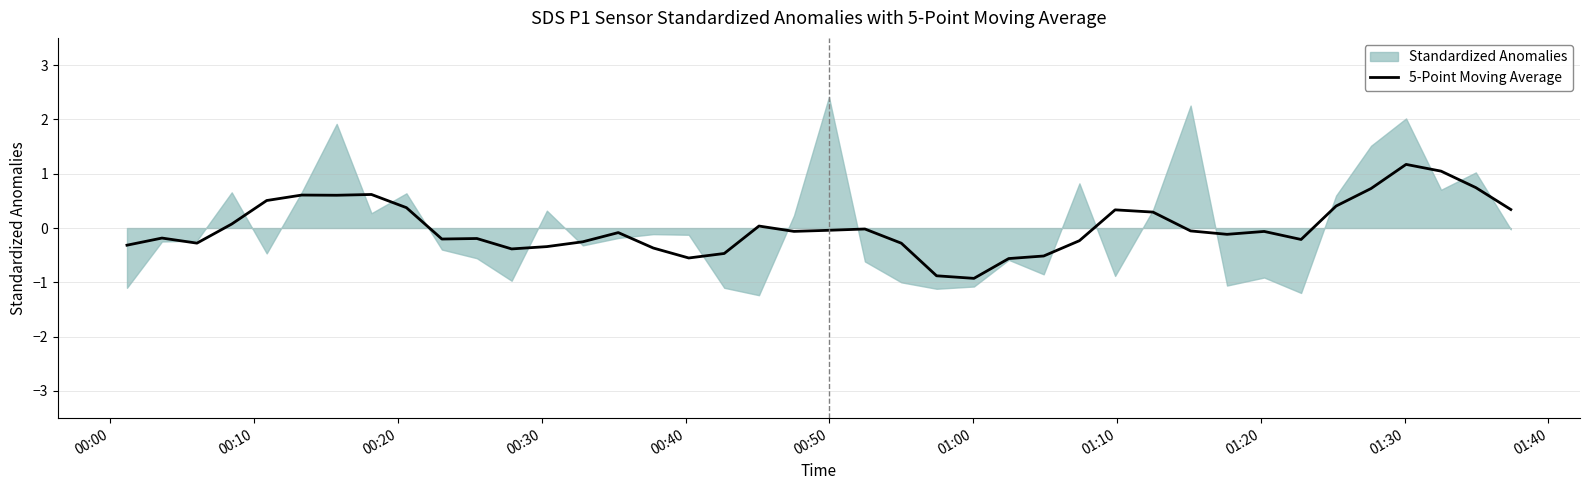

What is the lowest value of the 5-Point Moving Average series?

-0.9